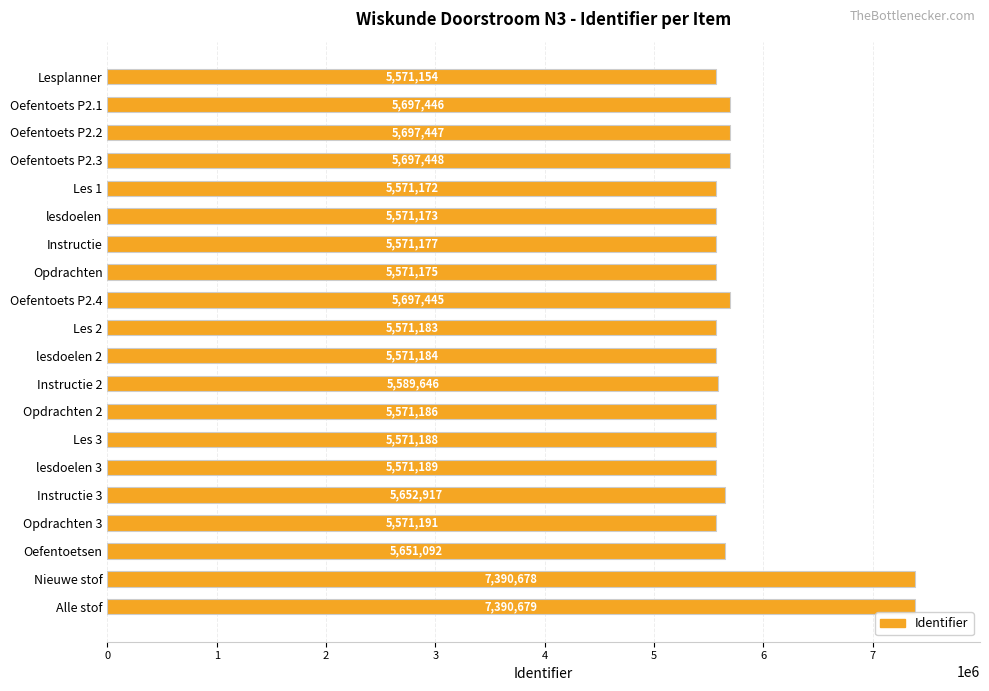

What is the sum of all values?

115747770